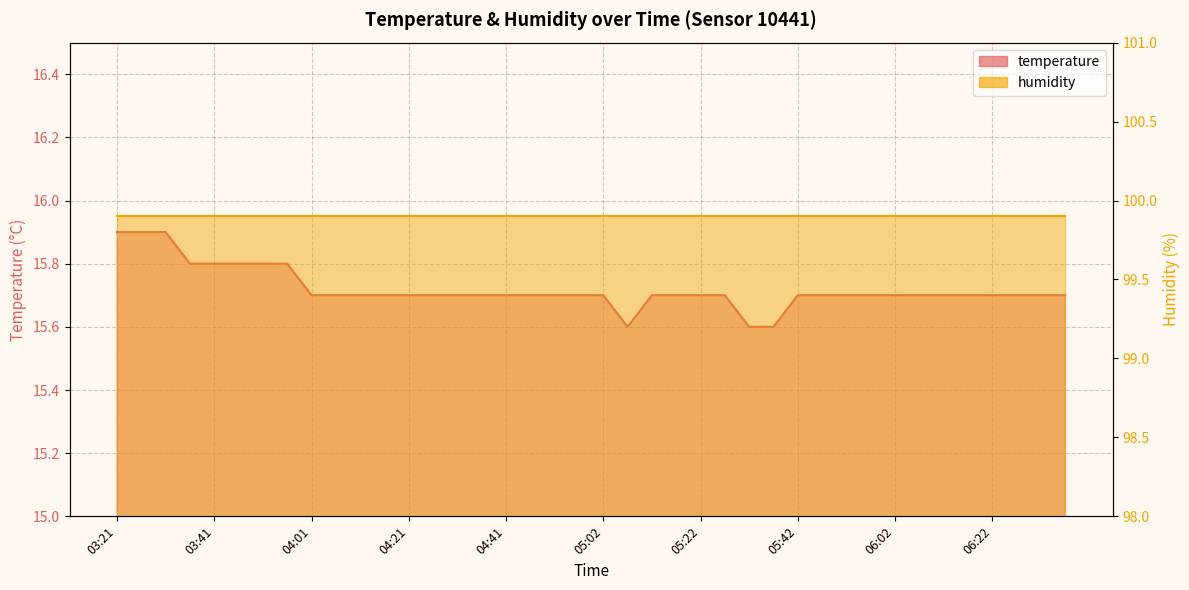

List the labels in order of value, largest first.

03:21, 03:26, 03:31, 03:36, 03:41, 03:46, 03:51, 03:56, 04:01, 04:06, 04:11, 04:16, 04:21, 04:26, 04:31, 04:36, 04:41, 04:46, 04:51, 04:56, 05:02, 05:12, 05:17, 05:22, 05:27, 05:42, 05:47, 05:52, 05:57, 06:02, 06:07, 06:12, 06:17, 06:22, 06:27, 06:32, 06:37, 05:07, 05:32, 05:37